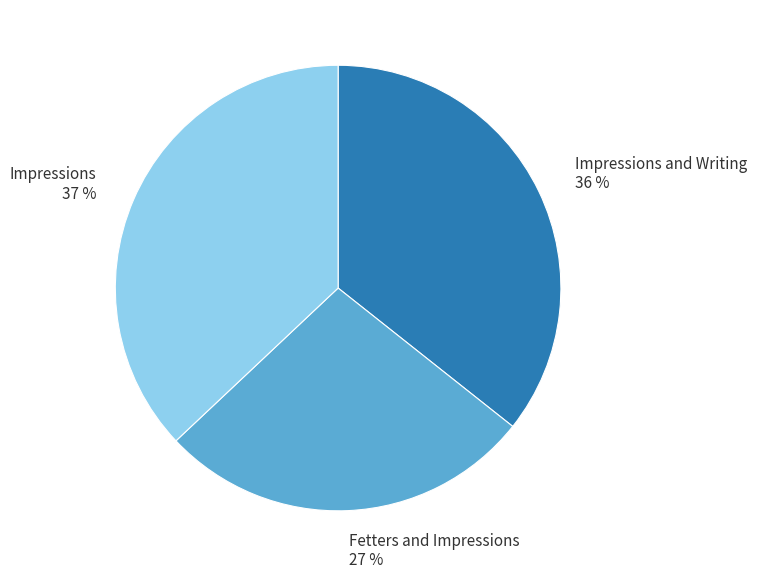

Which category has the smallest portion of the pie?

Fetters and Impressions